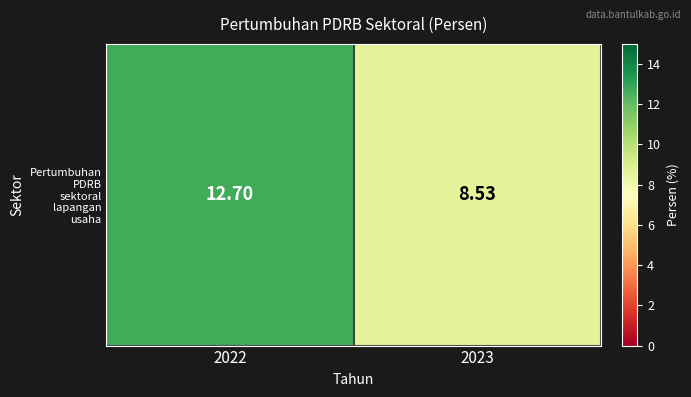

List the labels in order of value, largest first.

2022, 2023